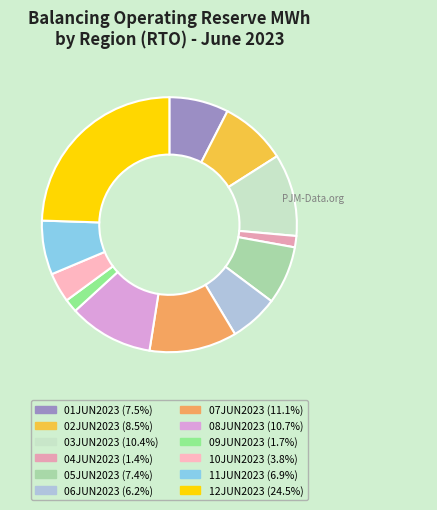

Do 05JUN2023 and 06JUN2023 together represent more than half of the pie?

No